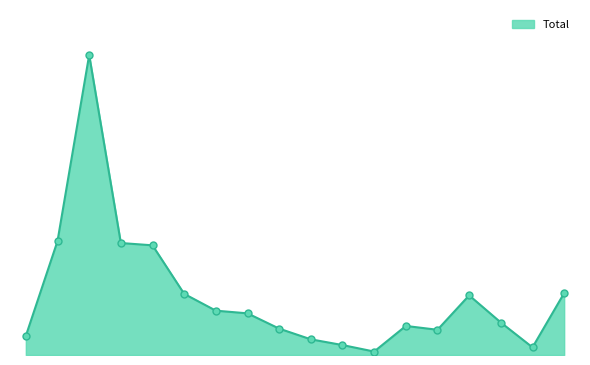

Reading right to left, list all the values displayed in this chart.

162	20	85	156	66	76	9	26	41	69	109	116	160	287	293	785	298	50